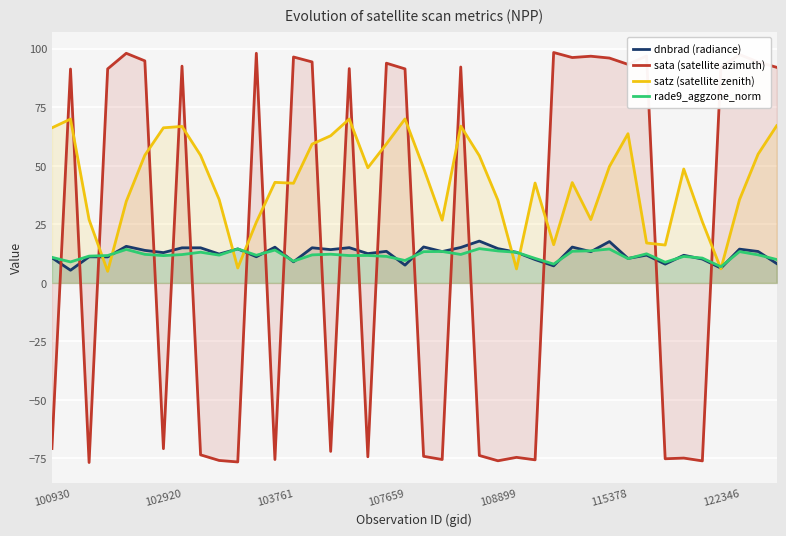

Which series has the widest spread of values?

sata (satellite azimuth)